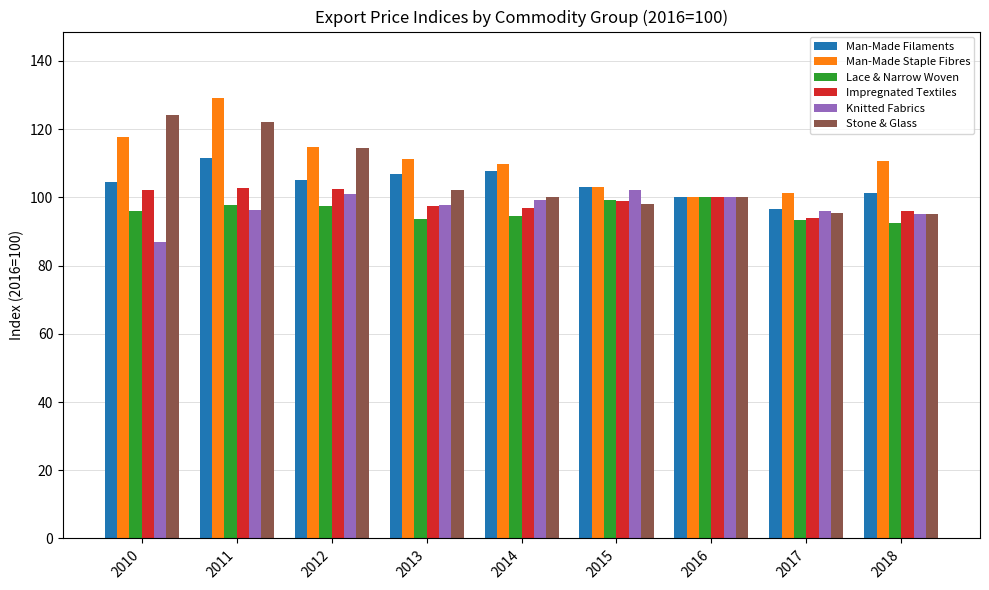

What is the approximate value of Stone & Glass at 2010?

124.2